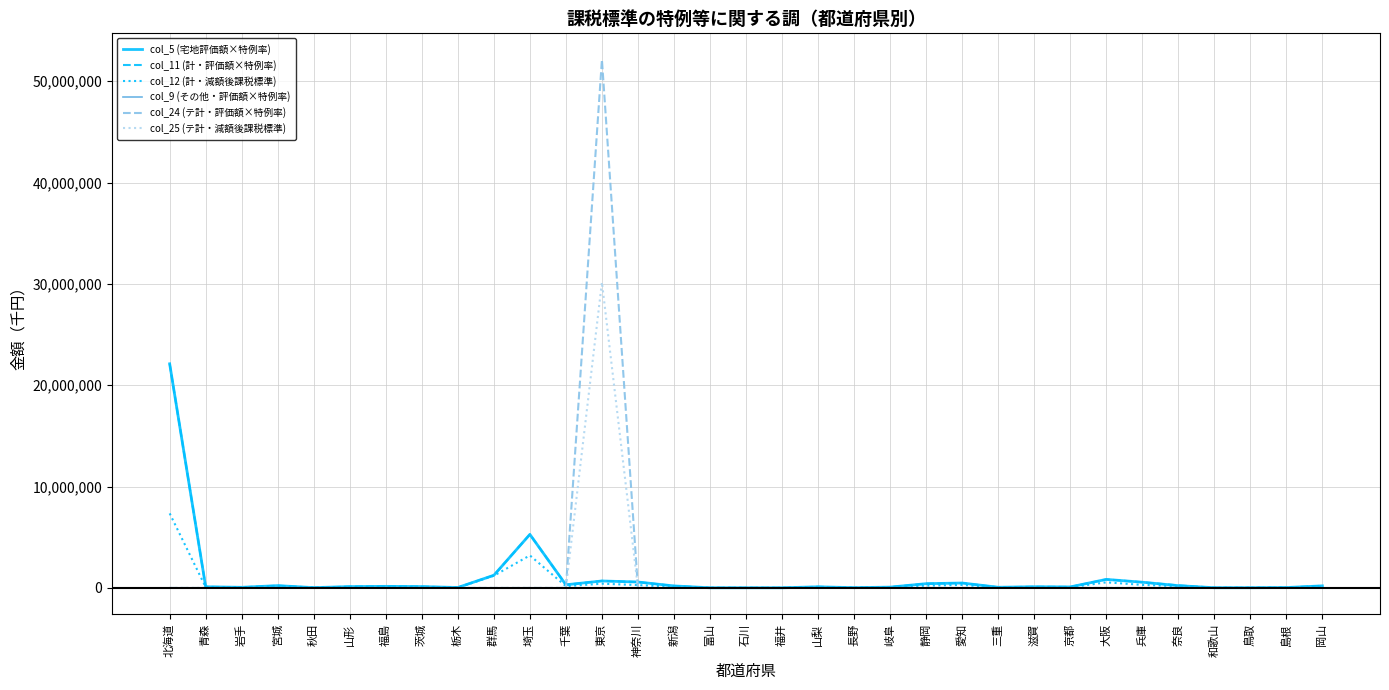

At which category is the sum across all series the highest?

東京